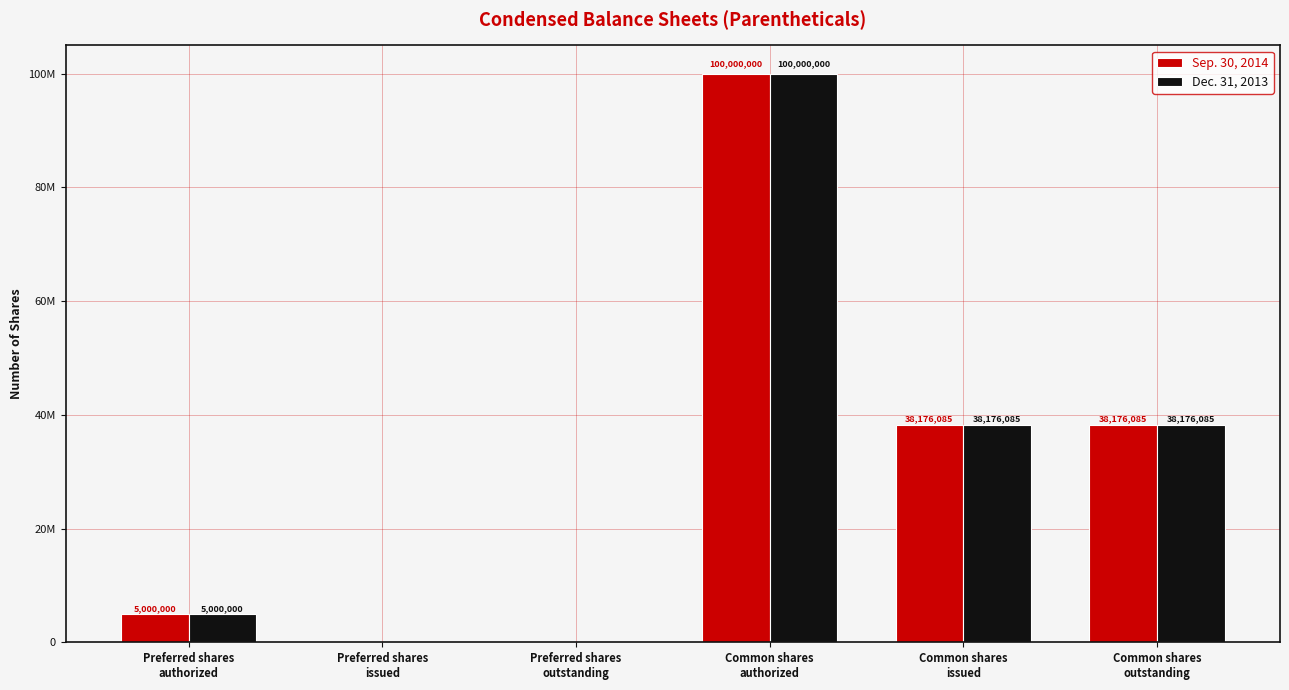

The value of Sep. 30, 2014 at Common shares
issued is 61985735. True or false?

False